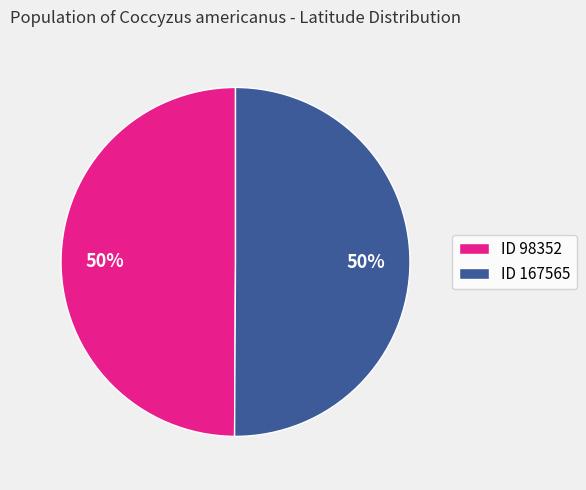

What percentage is the ID 167565 slice, to the nearest percent?

50%